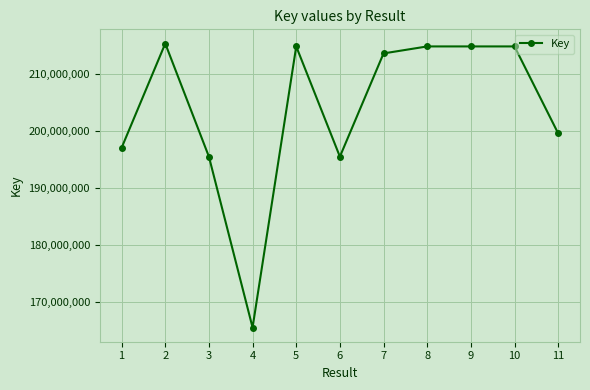

What is the change in value from 1 to 4?

-31577205